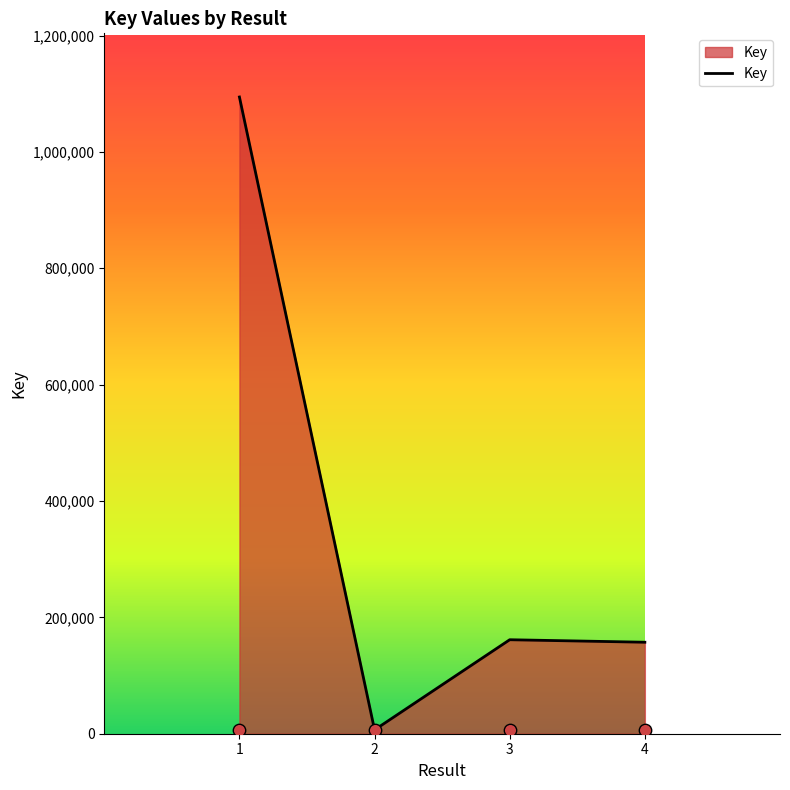

What is the change in value from 1 to 2?

-1087738